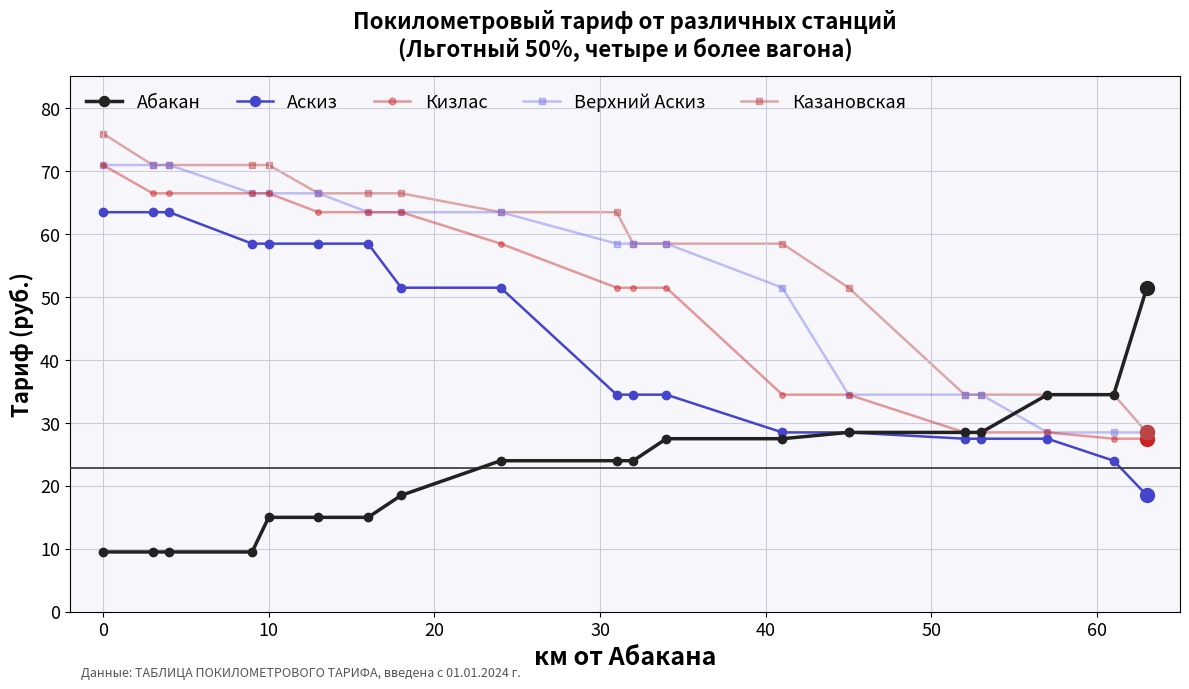

What is the value of the Аскиз point at the 18th from the left?

24.0